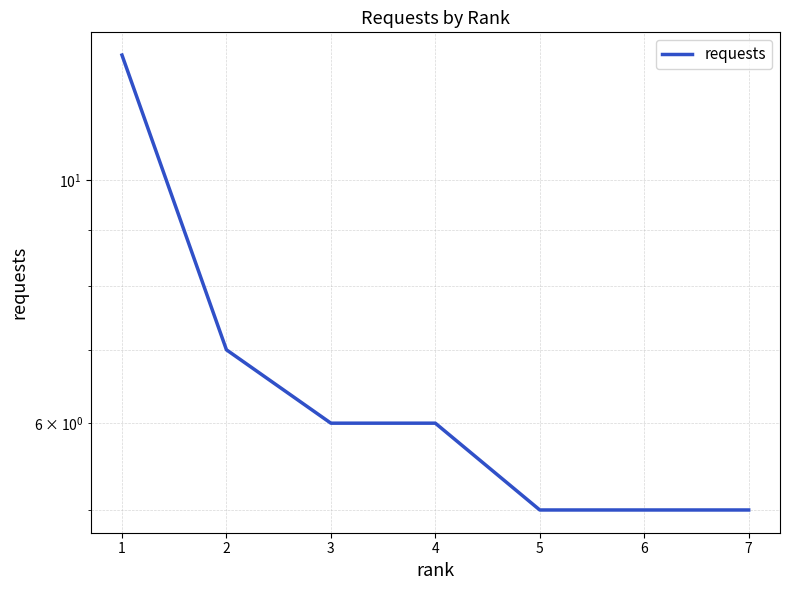

How many lines are shown in the chart?

1